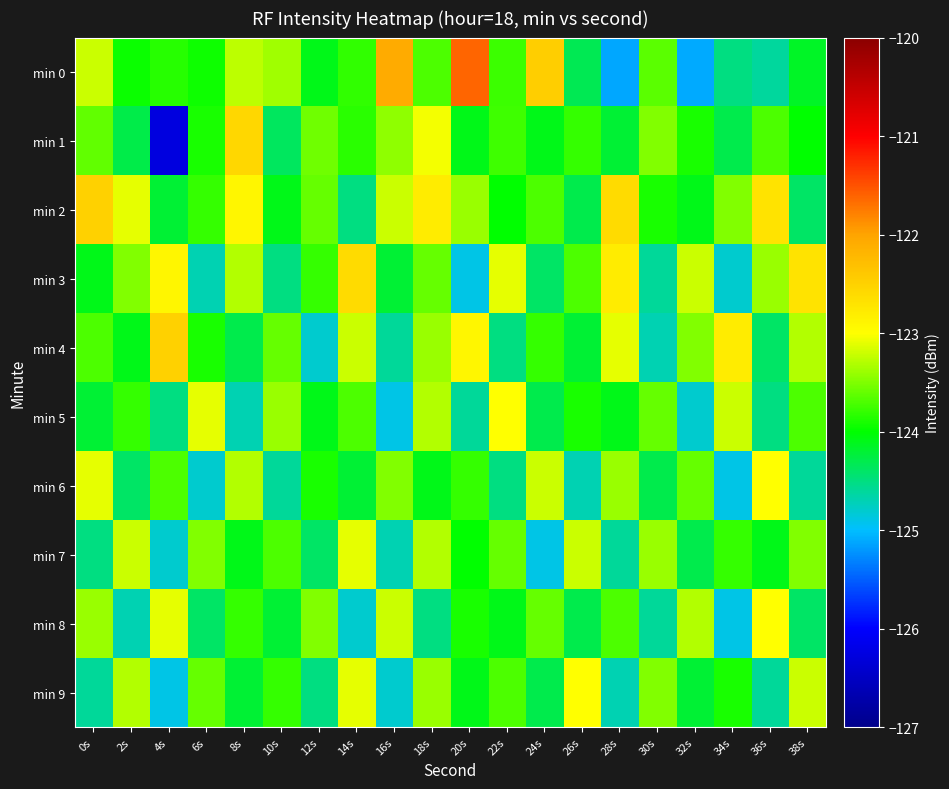

At which category does the chart reach its minimum across all series?

4s